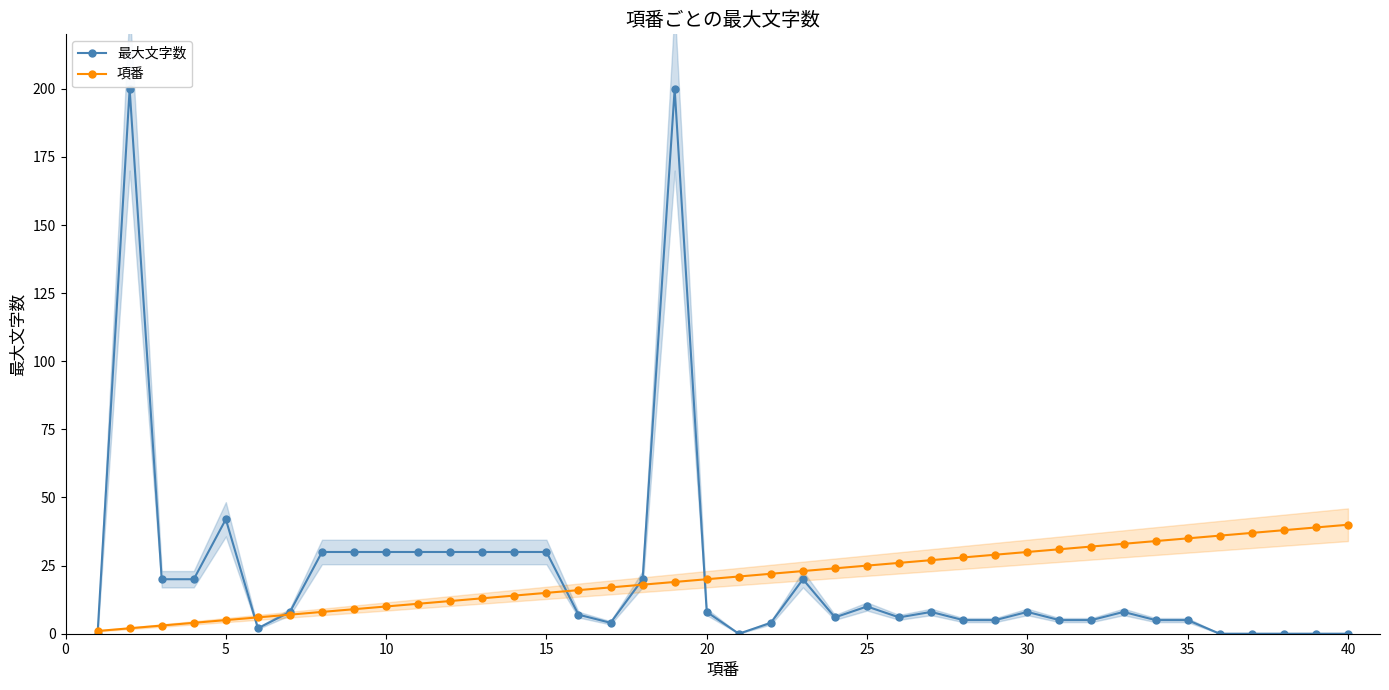

At which label is 最大文字数 closest to 100?

5